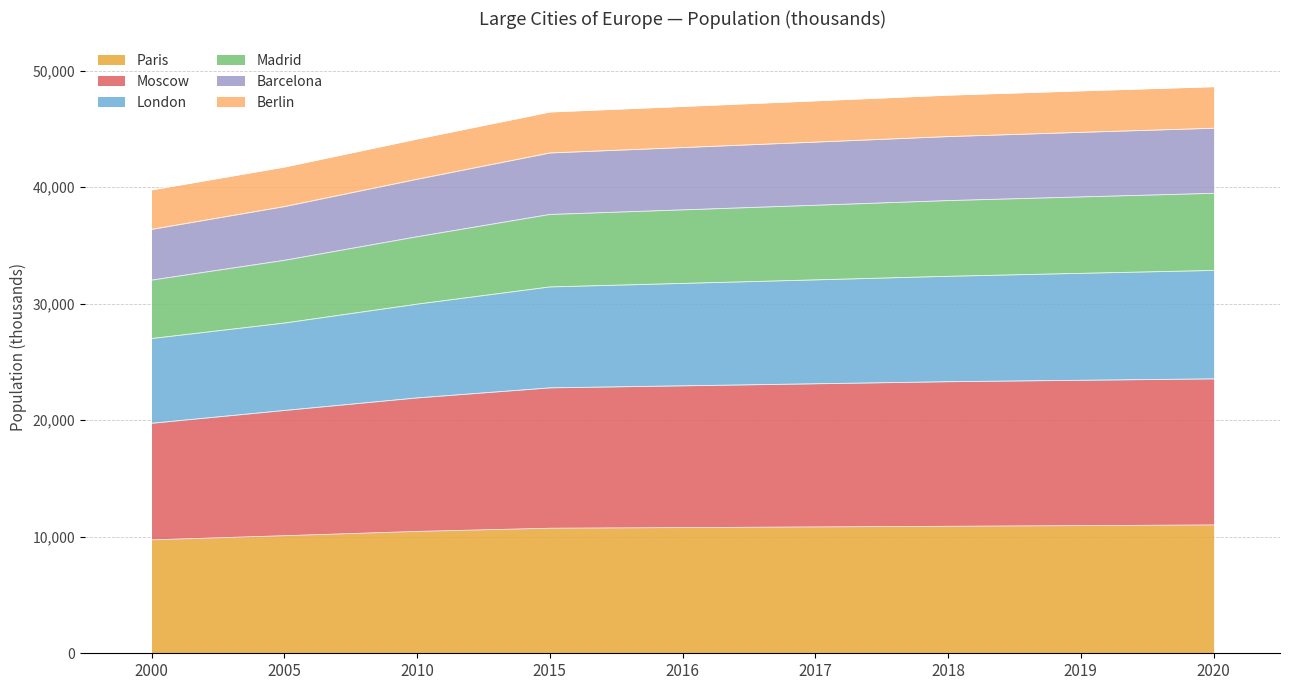

True or false: London has a value of 75387 at 2010.

False